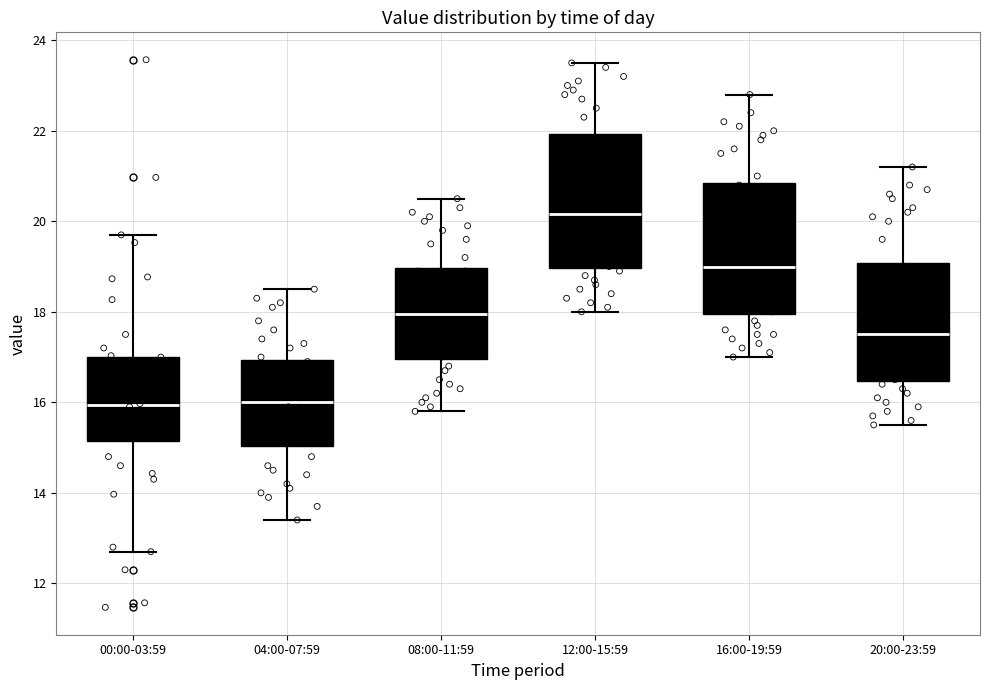

Which box has the highest median line?

12:00-15:59